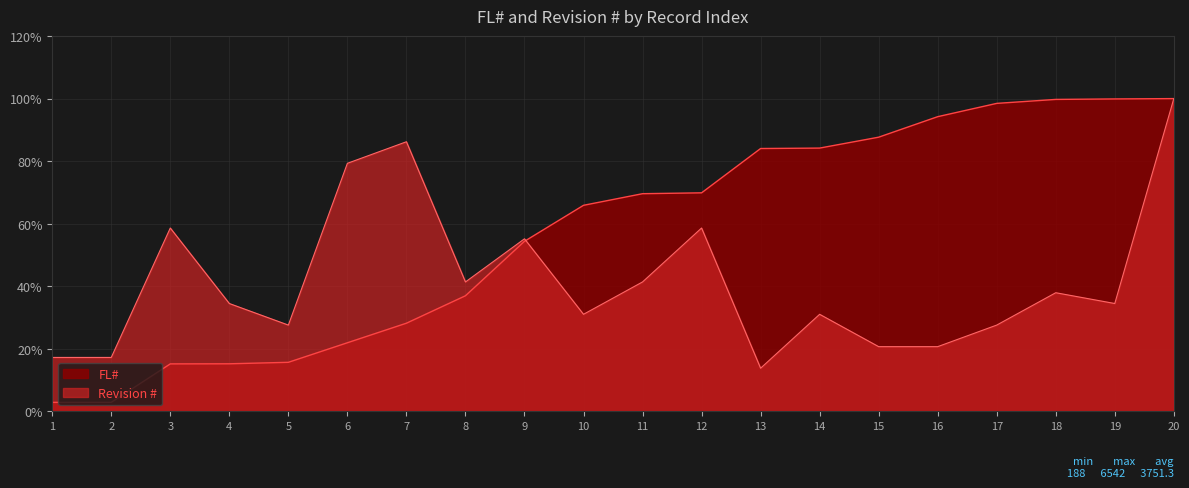

Read the FL# value at 12.

69.9